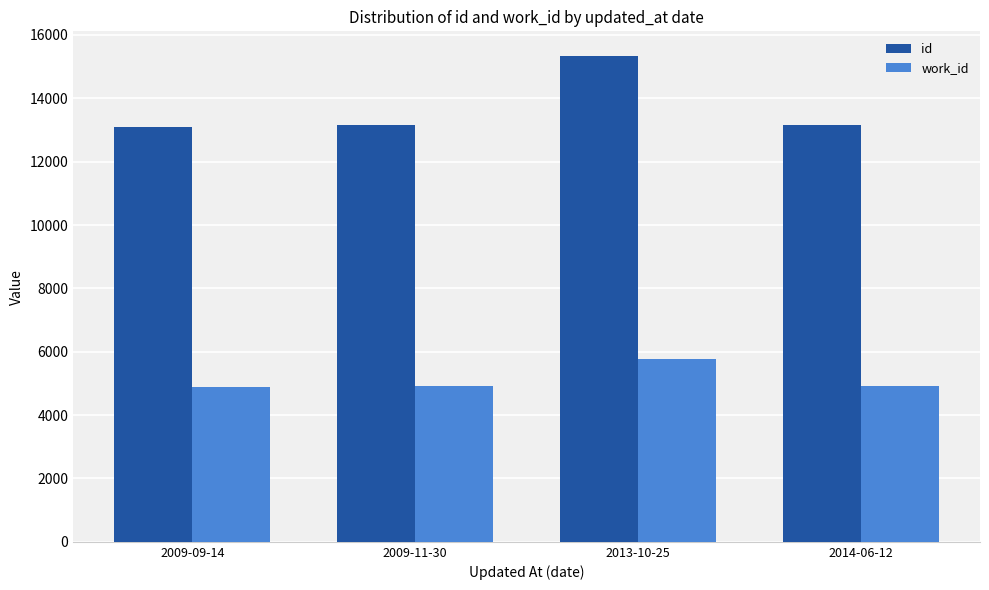

What is the maximum value for work_id?

5761